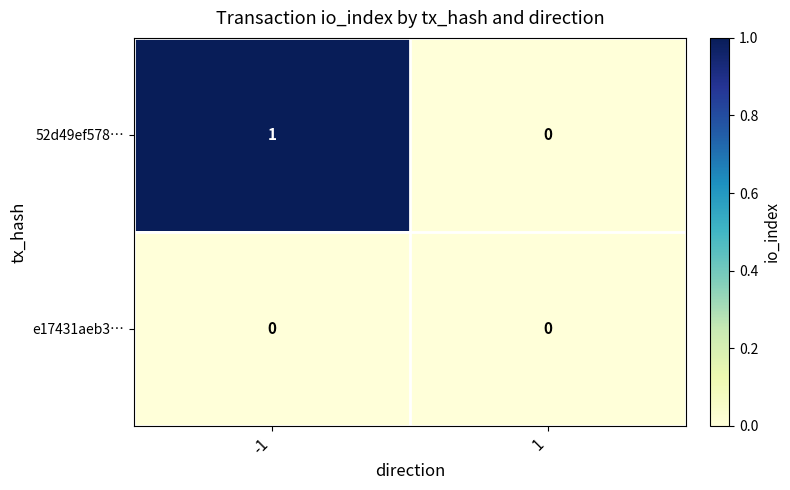

Which series has the widest spread of values?

52d49ef578…